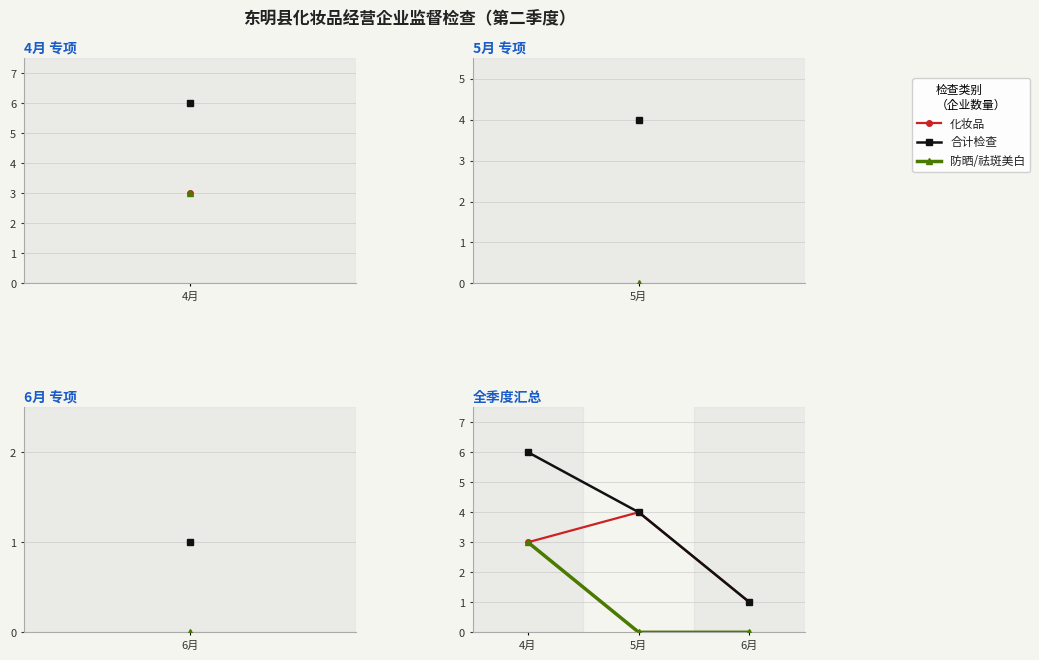

The 防晒/祛斑美白 series shows 3 at 4月. True or false?

True